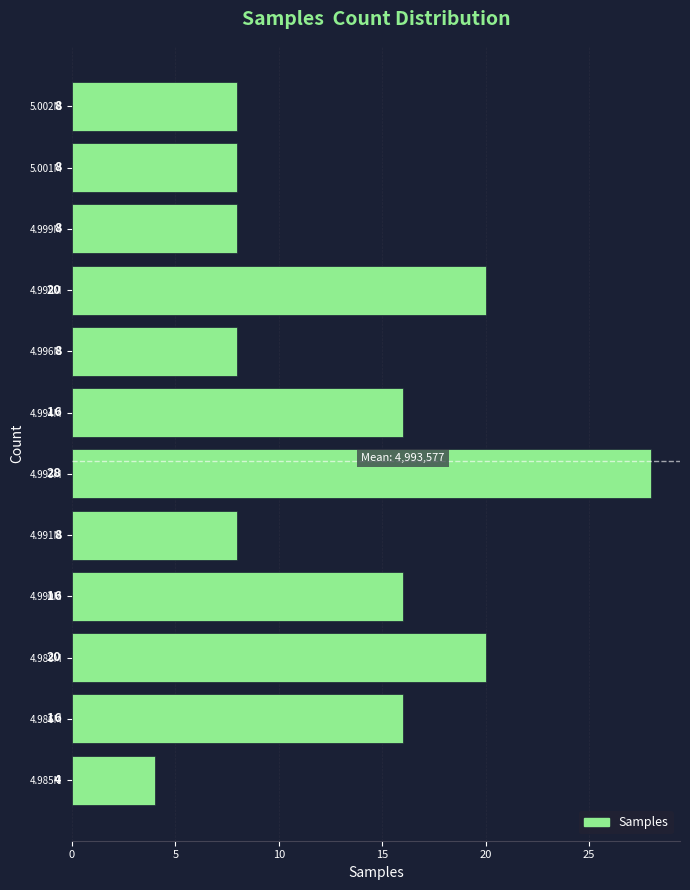

Reading top to bottom, what are all the values shown in this chart?

5.002M=8	5.001M=8	4.999M=8	4.998M=20	4.996M=8	4.994M=16	4.993M=28	4.991M=8	4.990M=16	4.988M=20	4.986M=16	4.985M=4